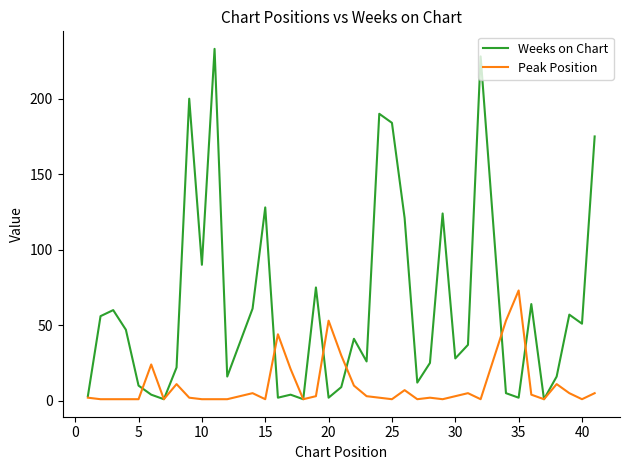

What is the greatest value displayed?

233